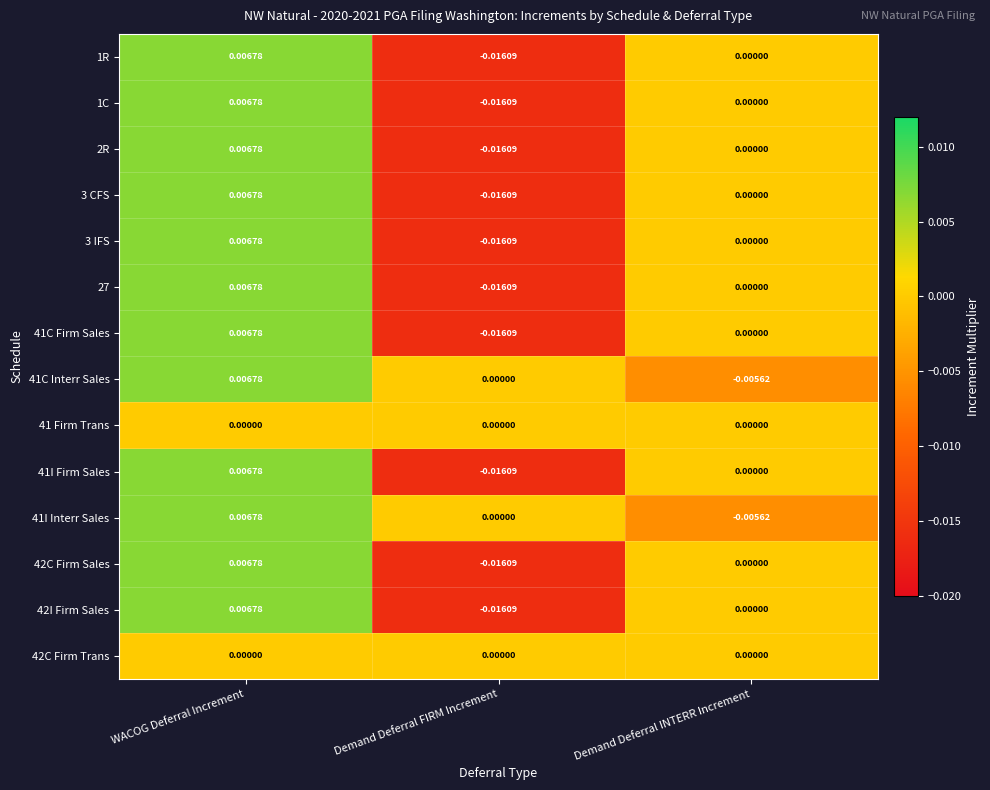

Count the number of data series in this chart.

14